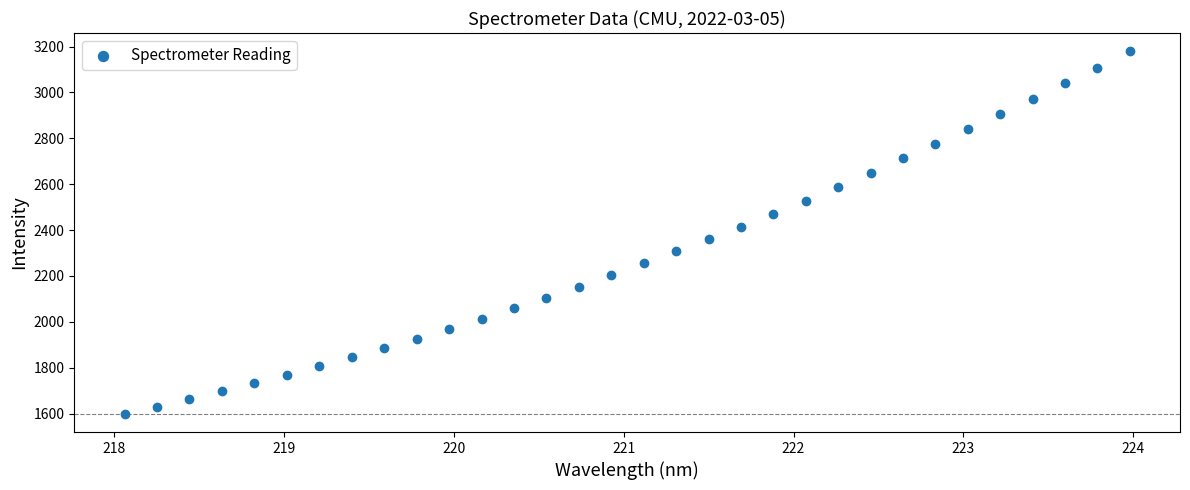

What is the range of Y values (max minus min)?

1581.4